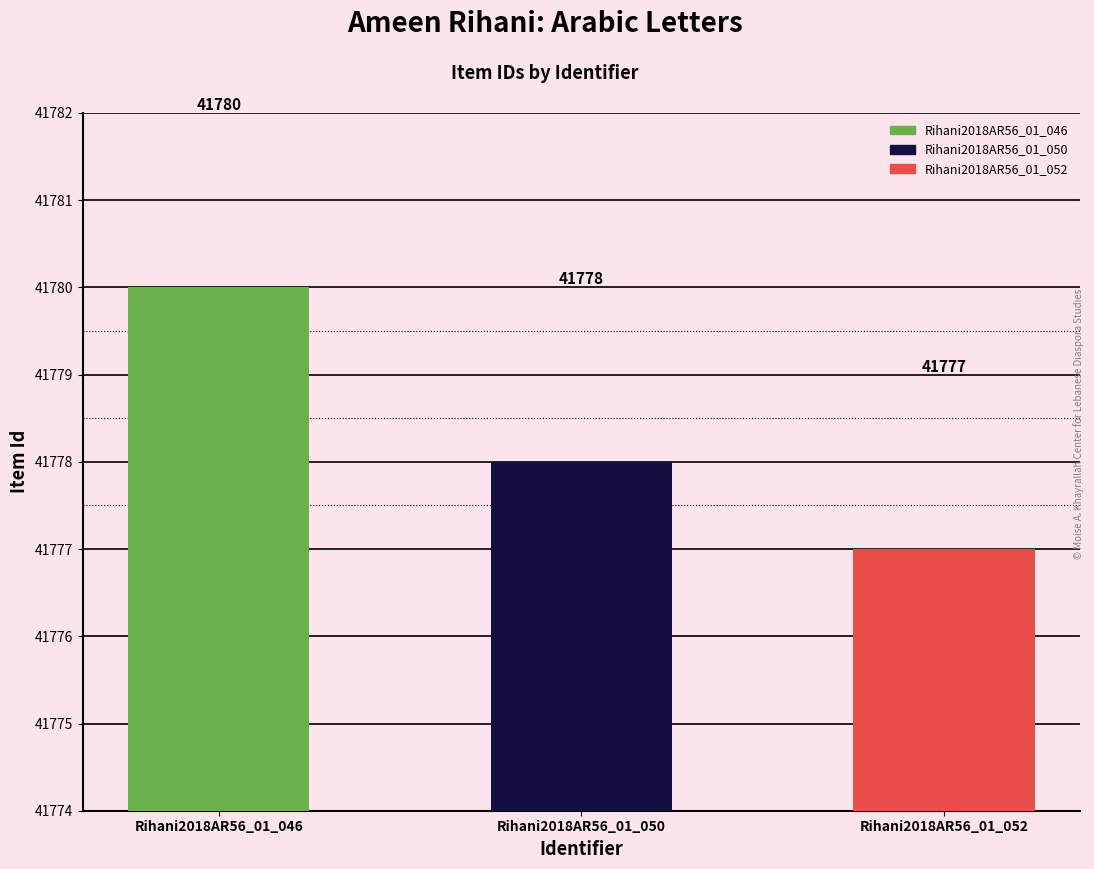

Which label corresponds to the largest value in the chart?

Rihani2018AR56_01_046